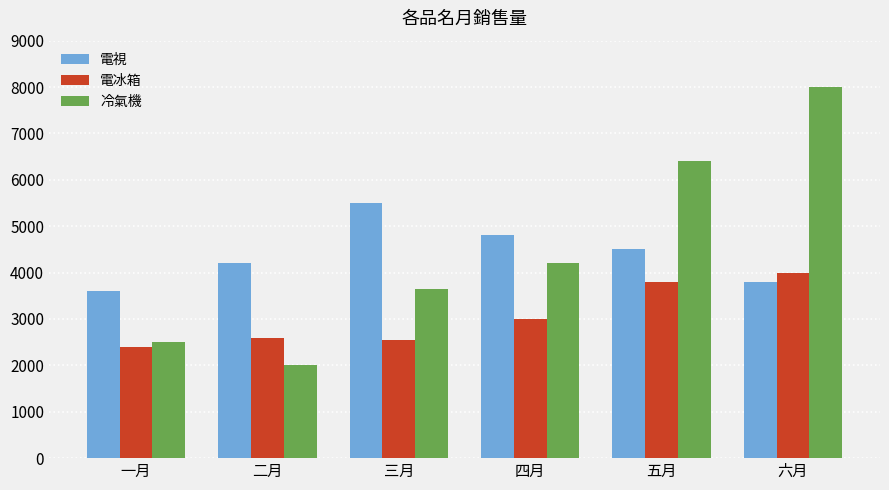

Reading right to left, transcribe all the data shown in this chart.

電視: 六月=3800	五月=4500	四月=4800	三月=5500	二月=4200	一月=3600
電冰箱: 六月=4000	五月=3800	四月=3000	三月=2550	二月=2600	一月=2400
冷氣機: 六月=8000	五月=6400	四月=4200	三月=3650	二月=2000	一月=2500